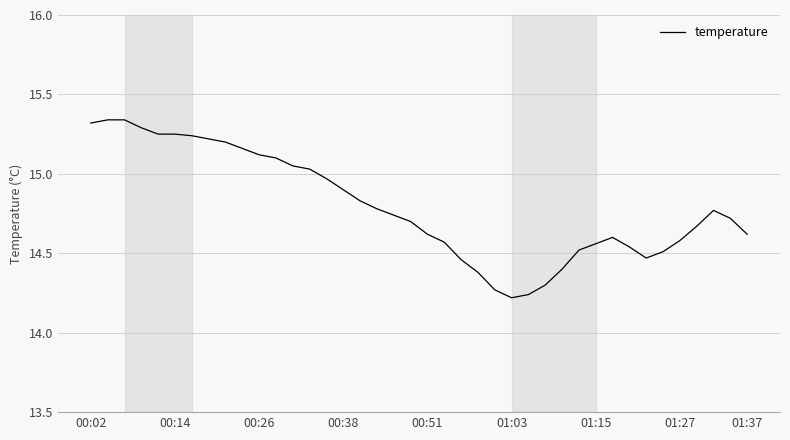

What is the difference between the maximum and minimum values?

1.1